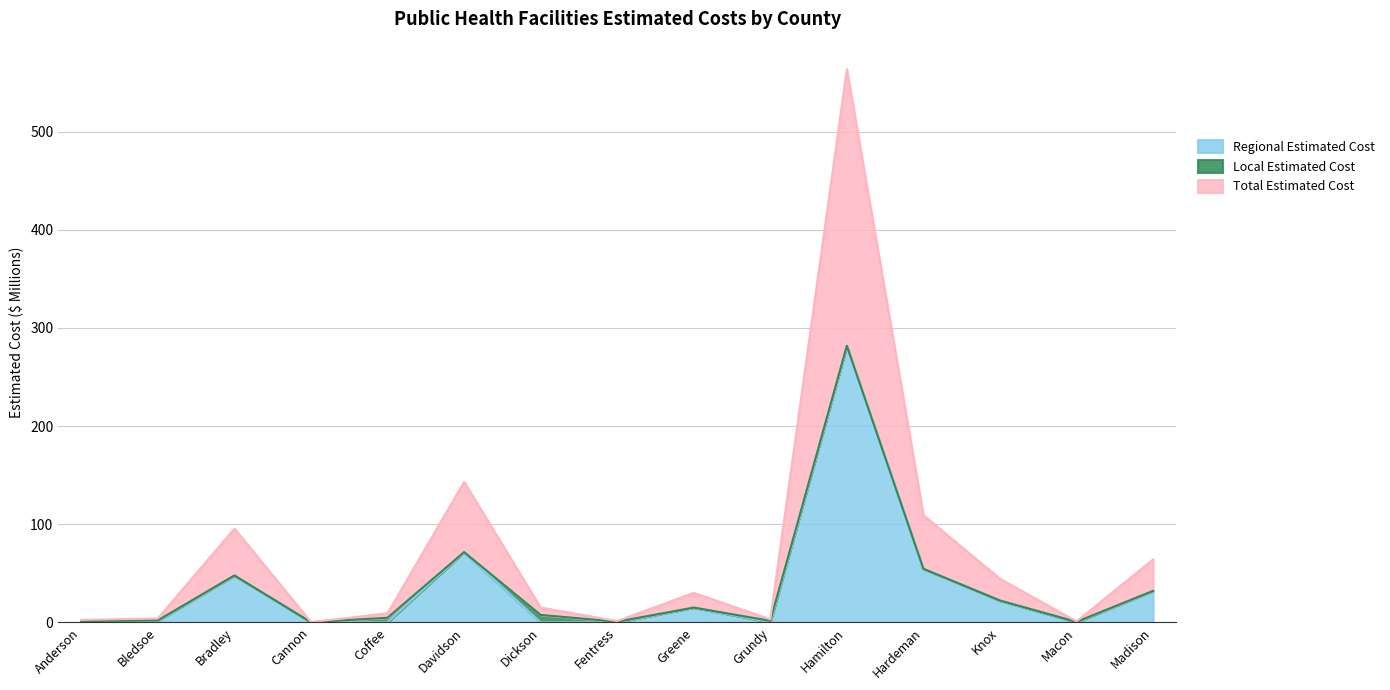

What is the value of the Regional Estimated Cost point at the 2nd from the left?

1.6